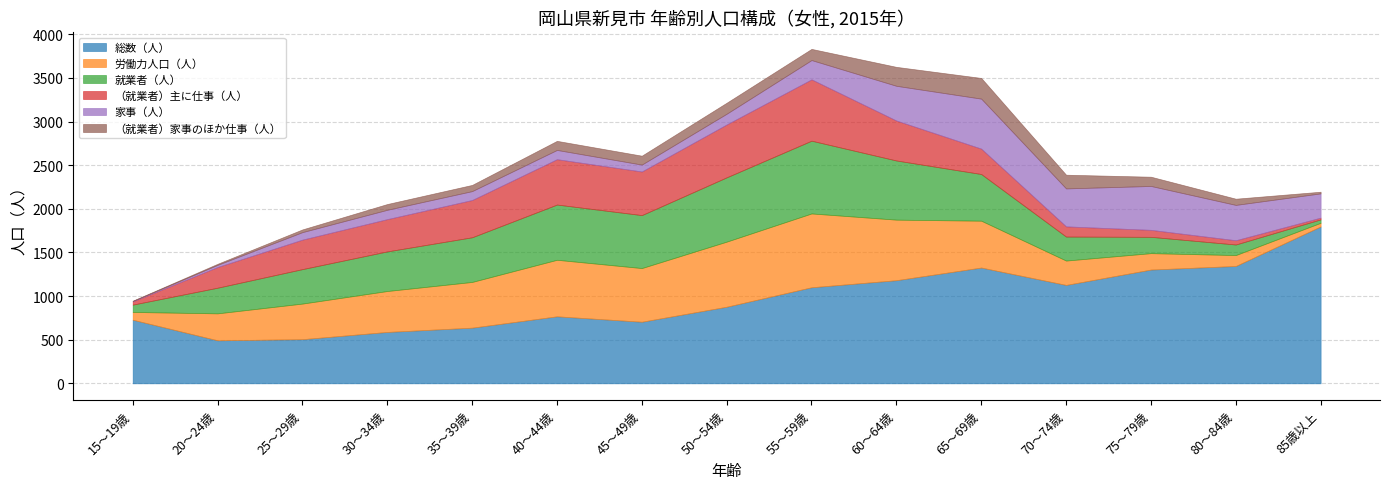

At which label does 就業者（人） first exceed 454?

35～39歳